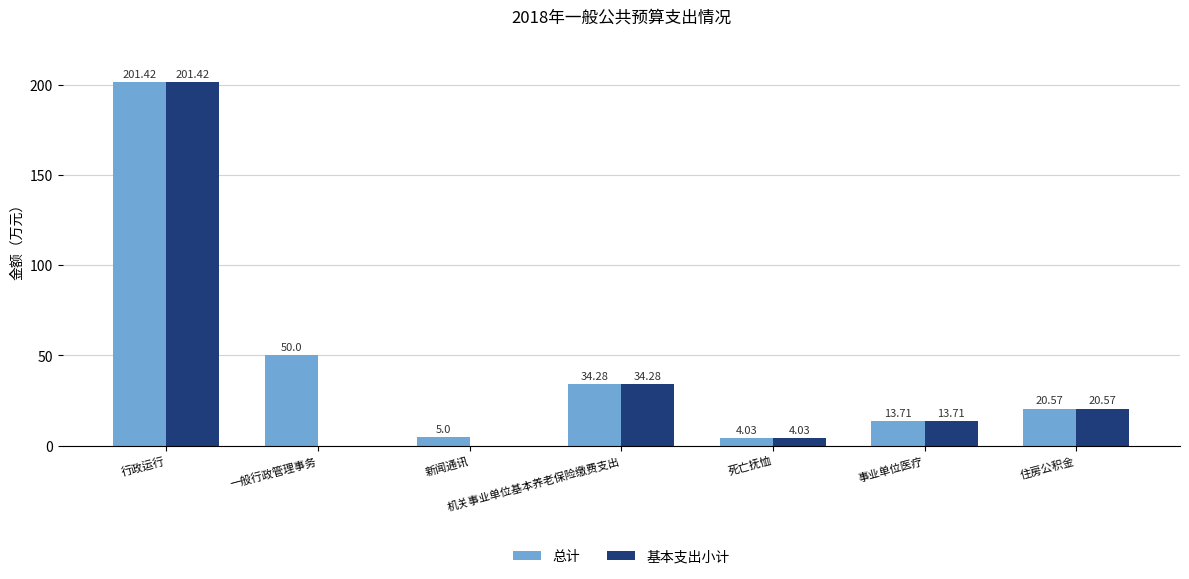

What is the average value of the 总计 series?

47.0